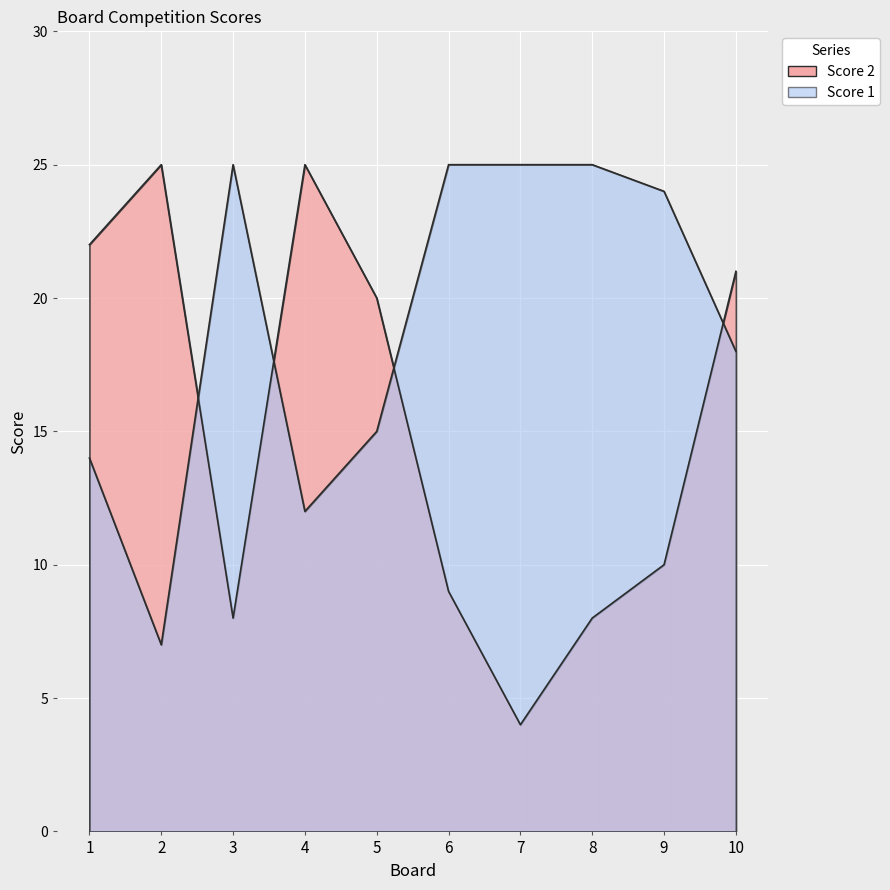

How many interior local peaks does the Score 2 series have?

2